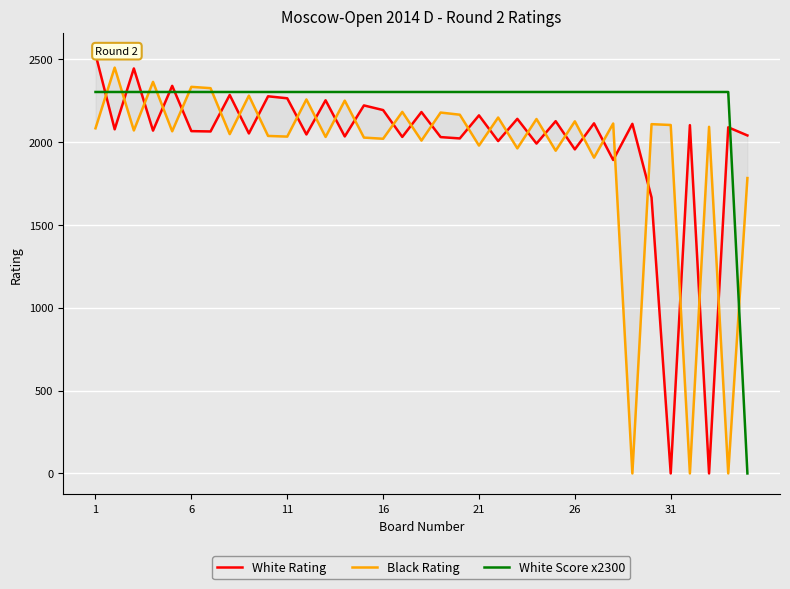

The value of White Score x2300 at 31 is 2300. True or false?

True